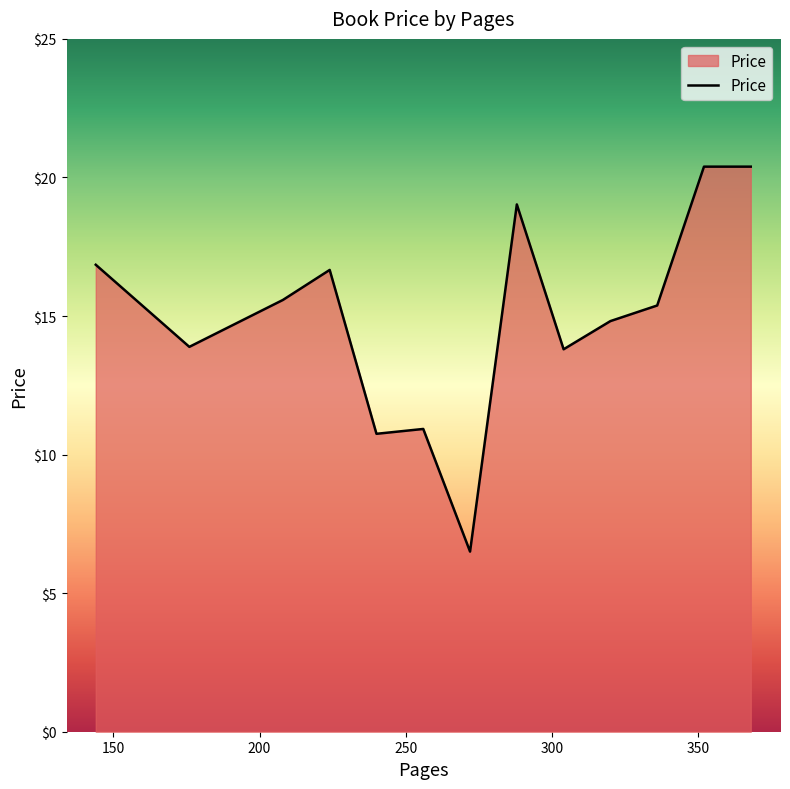

What is the difference between the maximum and minimum values?

13.9